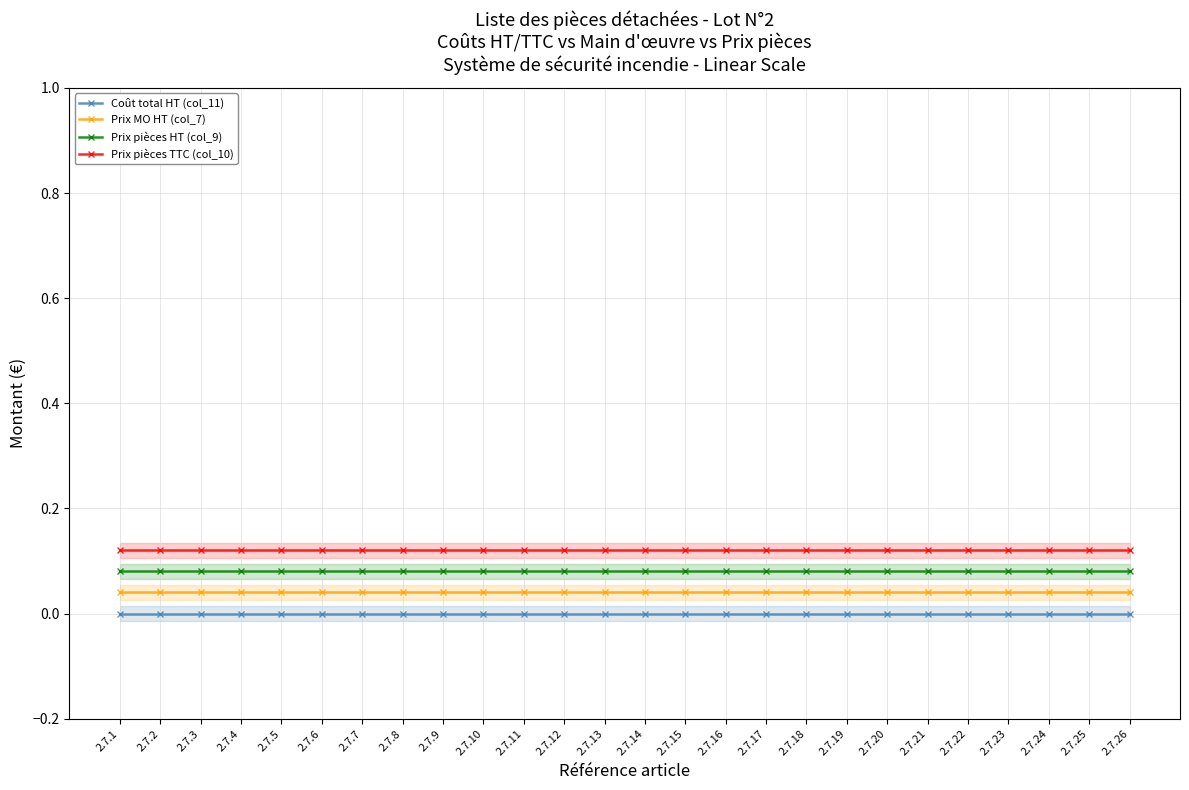

At how many categories does at least one series exceed 0?

26